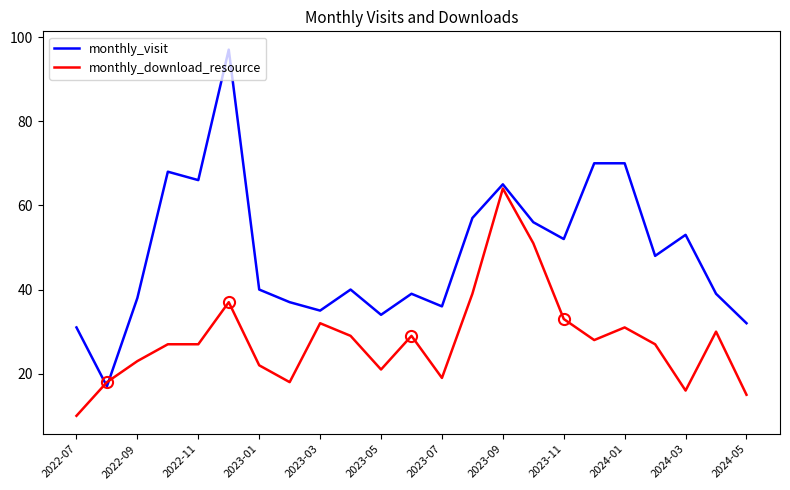

Does the chart display data point markers on the line(s)?

No